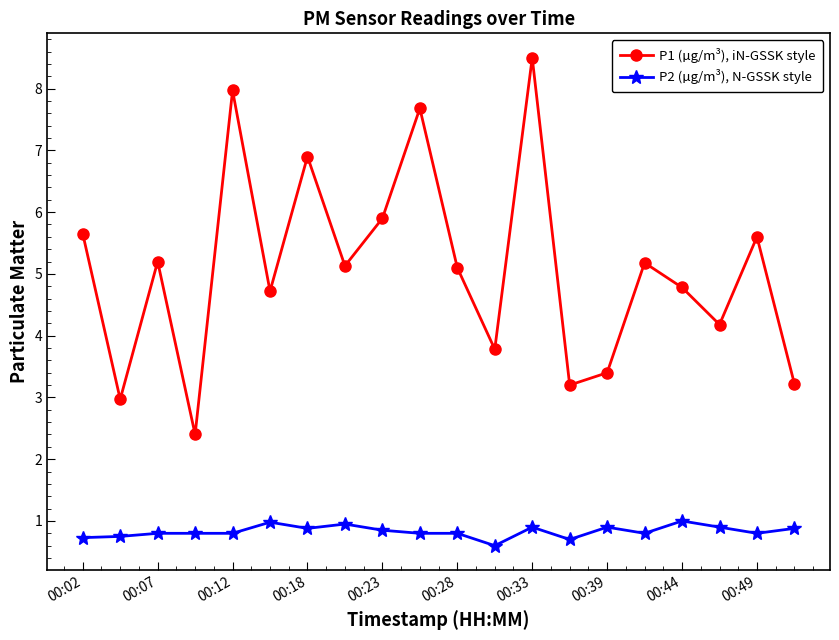

What is the minimum value for P2 (µg/m³), N-GSSK style?

0.6